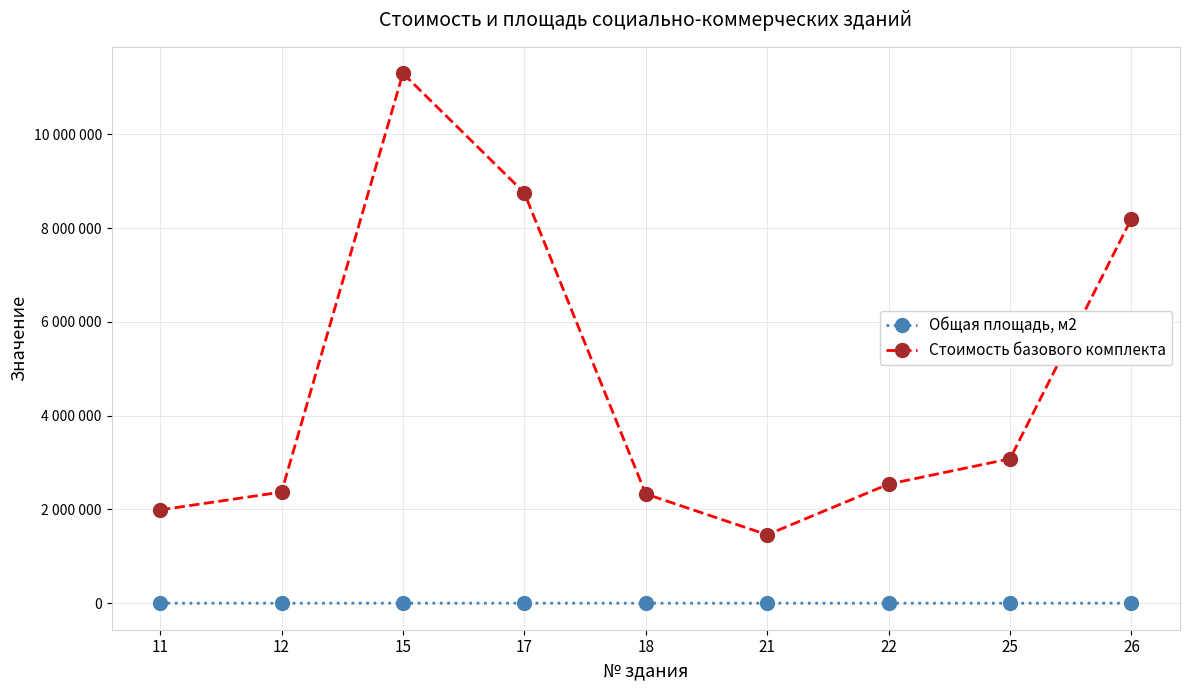

At which category is the sum across all series the highest?

15